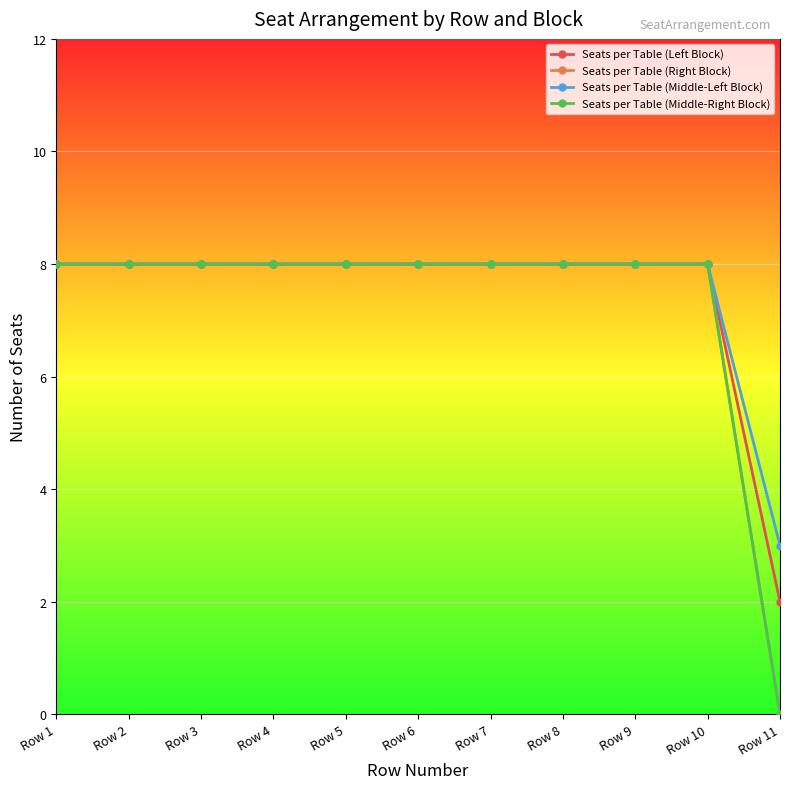

Does the chart have visible grid lines?

Yes